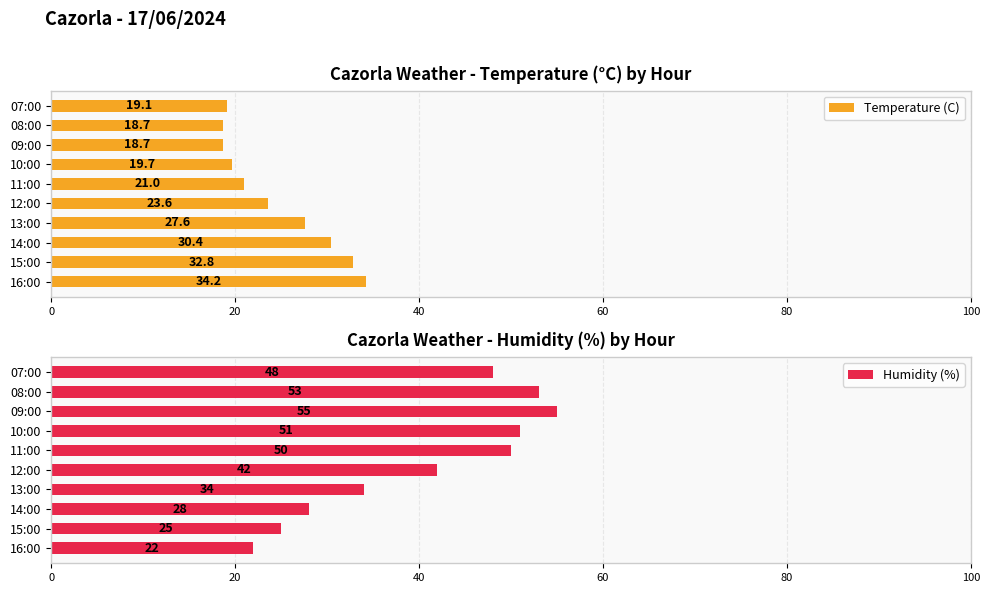

Reading left to right, list all the values displayed in this chart.

Temperature (C): 34.2	32.8	30.4	27.6	23.6	21.0	19.7	18.7	18.7	19.1
Humidity (%): 22.0	25.0	28.0	34.0	42.0	50.0	51.0	55.0	53.0	48.0